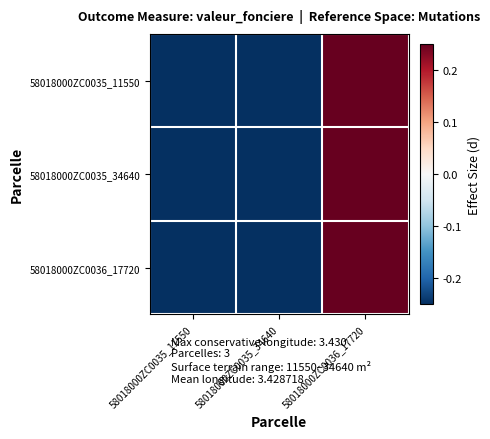

Which series has the widest spread of values?

58018000ZC0035_11550